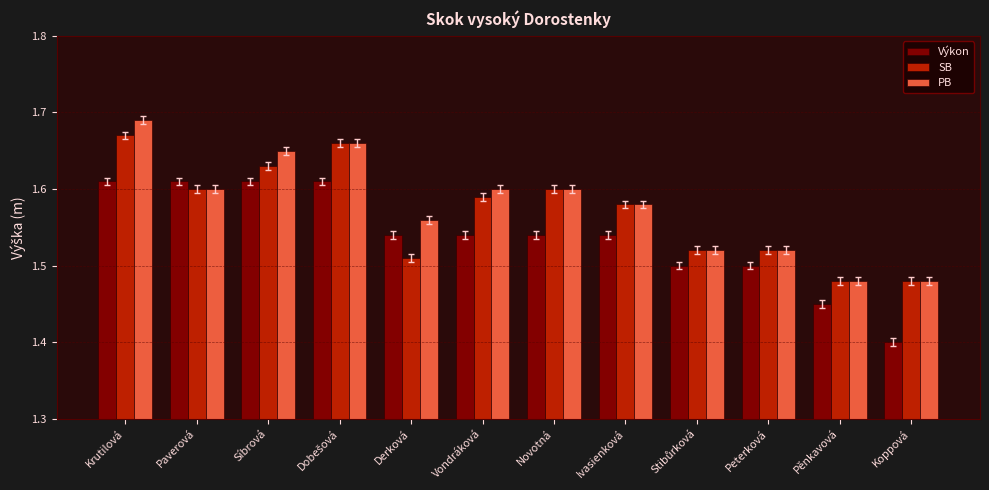

What is the total value across all series at Ivasienková?

4.7